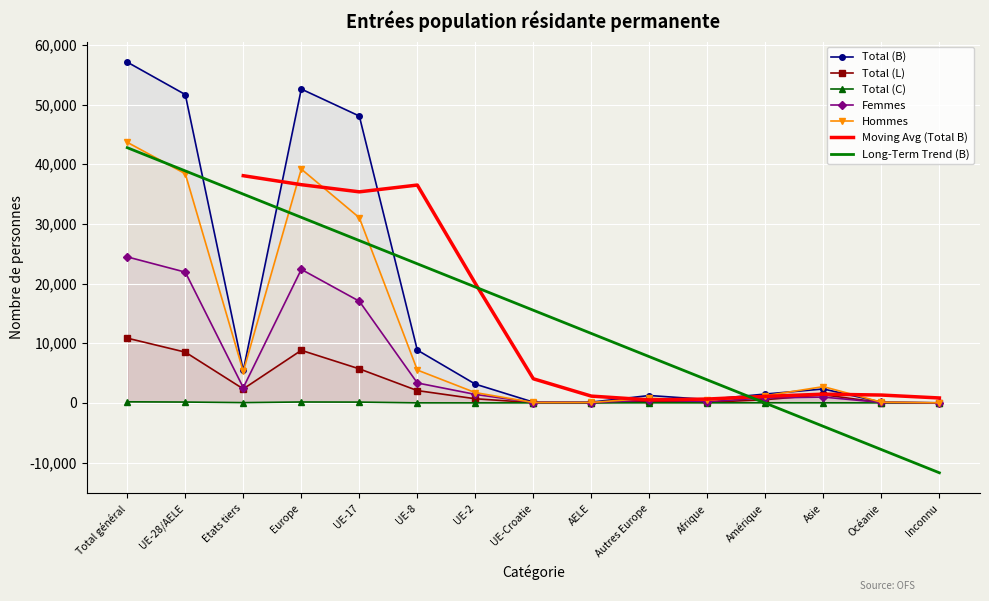

What is the difference between the maximum and minimum values in the Total (C) series?

180.0